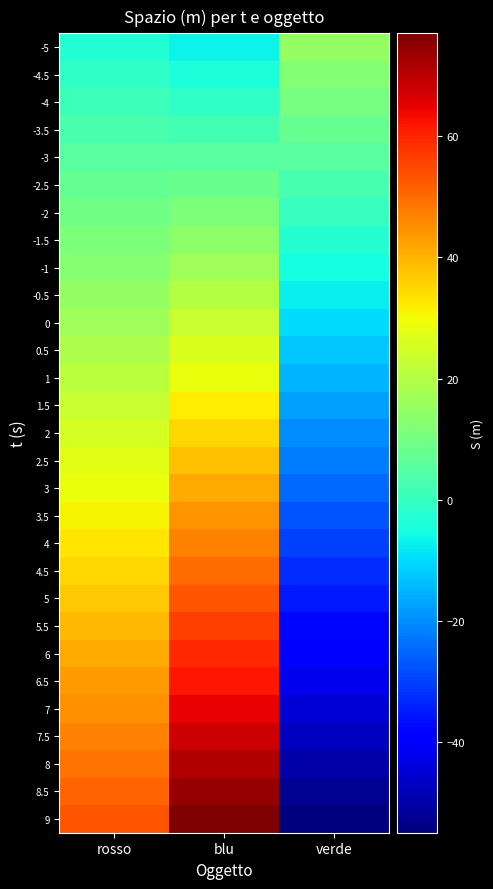

Reading right to left, what are all the values shown in this chart?

-5: verde=15.0	blu=-7.0	rosso=-3.0
-4.5: verde=12.5	blu=-4.0	rosso=-1.0
-4: verde=10.0	blu=-1.0	rosso=1.0
-3.5: verde=7.5	blu=2.0	rosso=3.0
-3: verde=5.0	blu=5.0	rosso=5.0
-2.5: verde=2.5	blu=8.0	rosso=7.0
-2: verde=0.0	blu=11.0	rosso=9.0
-1.5: verde=-2.5	blu=14.0	rosso=11.0
-1: verde=-5.0	blu=17.0	rosso=13.0
-0.5: verde=-7.5	blu=20.0	rosso=15.0
0: verde=-10.0	blu=23.0	rosso=17.0
0.5: verde=-12.5	blu=26.0	rosso=19.0
1: verde=-15.0	blu=29.0	rosso=21.0
1.5: verde=-17.5	blu=32.0	rosso=23.0
2: verde=-20.0	blu=35.0	rosso=25.0
2.5: verde=-22.5	blu=38.0	rosso=27.0
3: verde=-25.0	blu=41.0	rosso=29.0
3.5: verde=-27.5	blu=44.0	rosso=31.0
4: verde=-30.0	blu=47.0	rosso=33.0
4.5: verde=-32.5	blu=50.0	rosso=35.0
5: verde=-35.0	blu=53.0	rosso=37.0
5.5: verde=-37.5	blu=56.0	rosso=39.0
6: verde=-40.0	blu=59.0	rosso=41.0
6.5: verde=-42.5	blu=62.0	rosso=43.0
7: verde=-45.0	blu=65.0	rosso=45.0
7.5: verde=-47.5	blu=68.0	rosso=47.0
8: verde=-50.0	blu=71.0	rosso=49.0
8.5: verde=-52.5	blu=74.0	rosso=51.0
9: verde=-55.0	blu=77.0	rosso=53.0